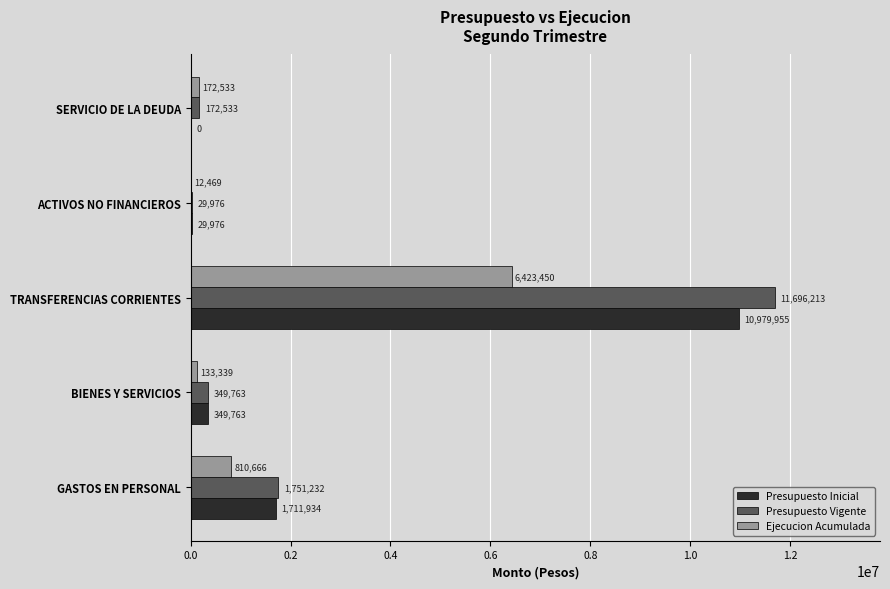

What is the sum of the Presupuesto Inicial values at GASTOS EN PERSONAL and TRANSFERENCIAS CORRIENTES?

12691889